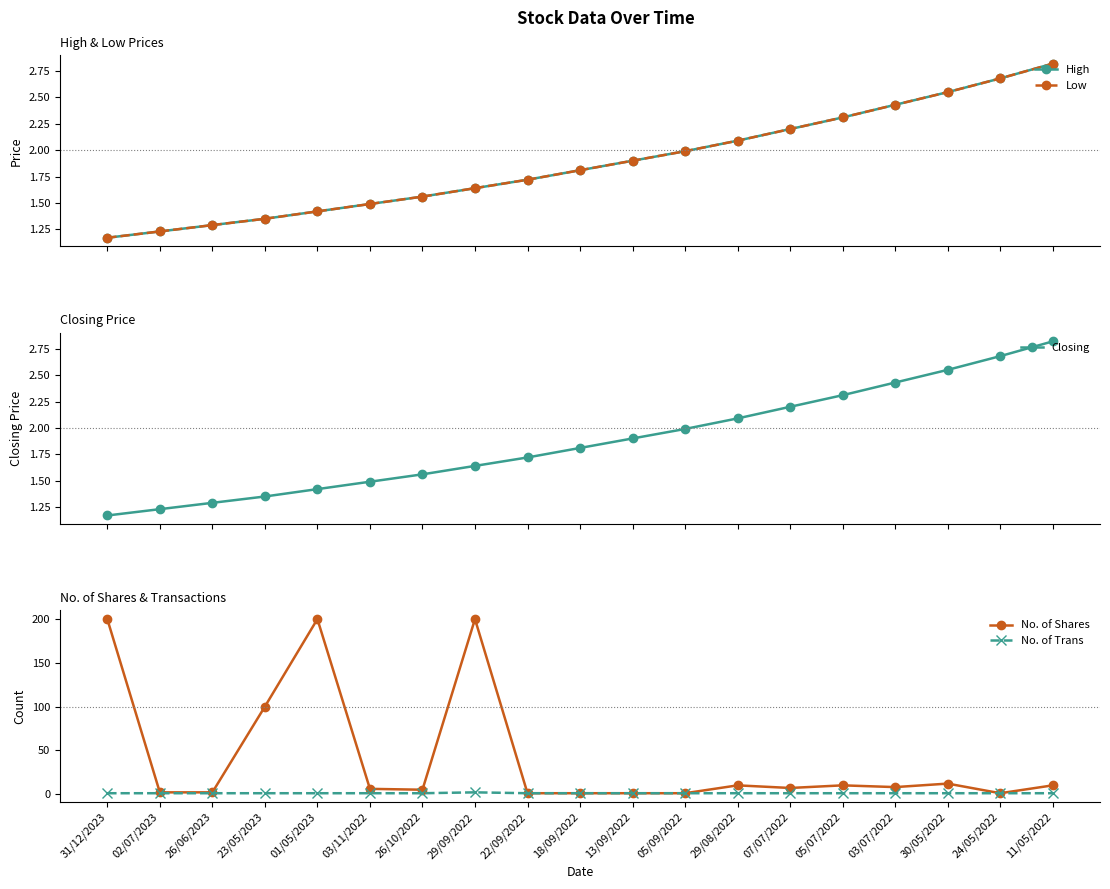

Is the value of High at 23/05/2023 greater than the value of No. of Trans at 26/10/2022?

Yes